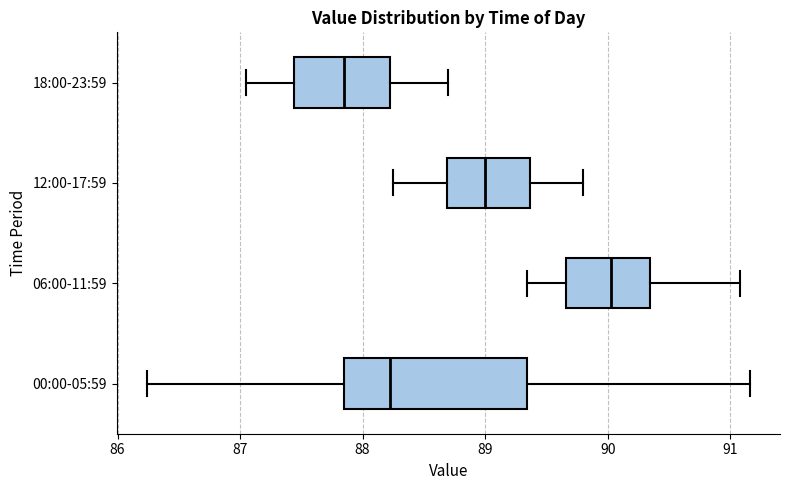

Where is the right edge of the box for 12:00-17:59 on the x-axis? The values are not printed on the chart, so give them approximately, as read against the axis.

89.4